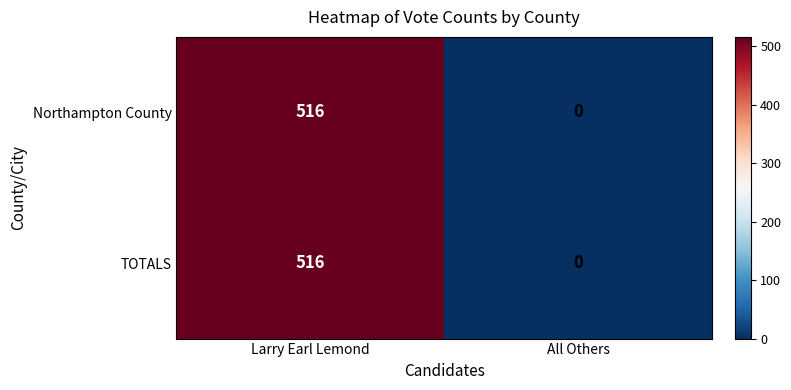

Reading left to right, list all the values displayed in this chart.

Northampton County: 516	0
TOTALS: 516	0